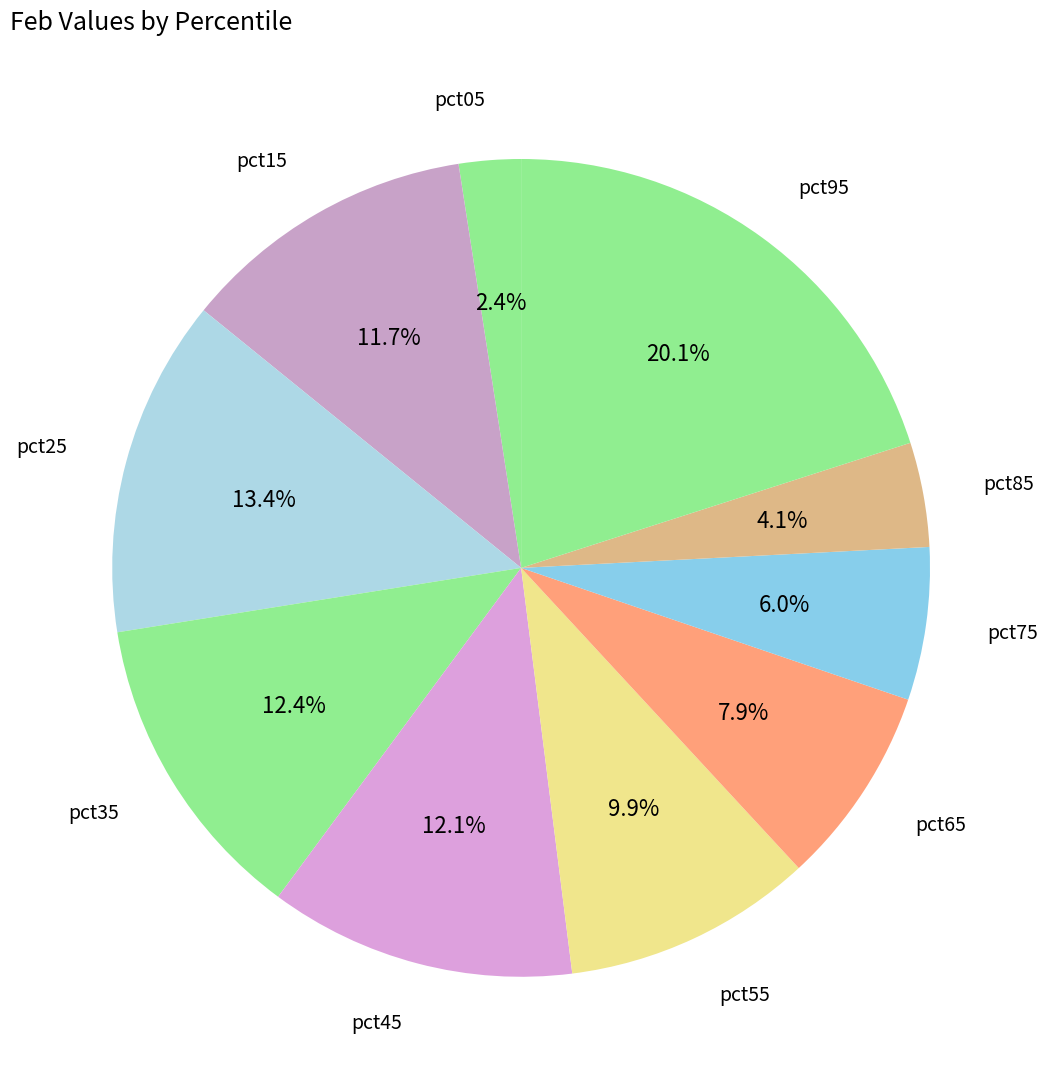

Count the number of slices in the pie.

10